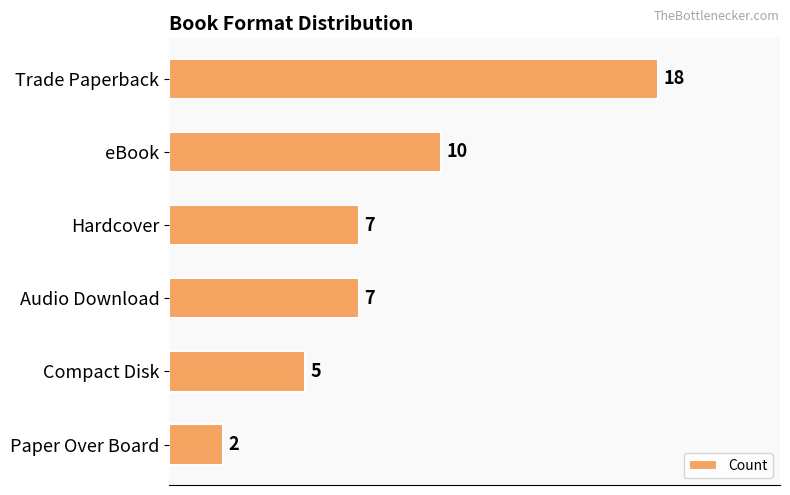

Is it true that the value at Trade Paperback is 18?

True